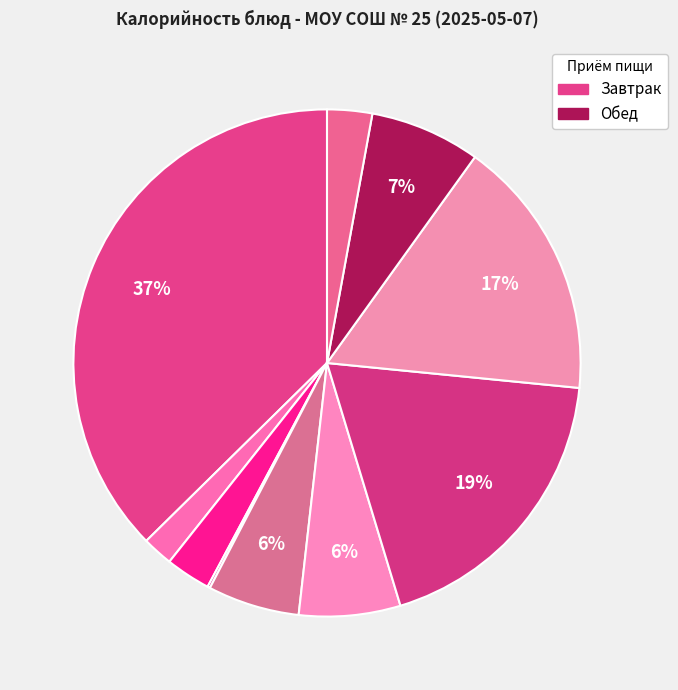

Count the number of slices in the pie.

10